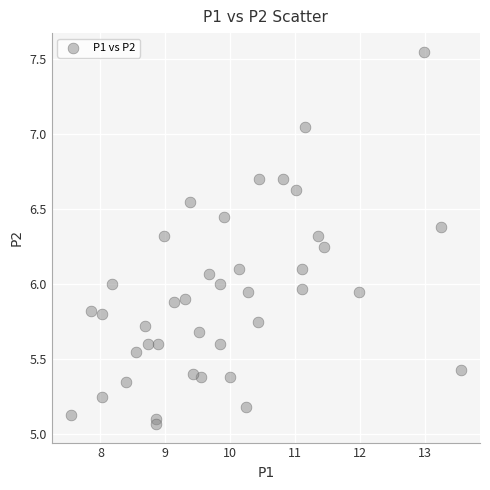

What is the range of Y values (max minus min)?

2.5